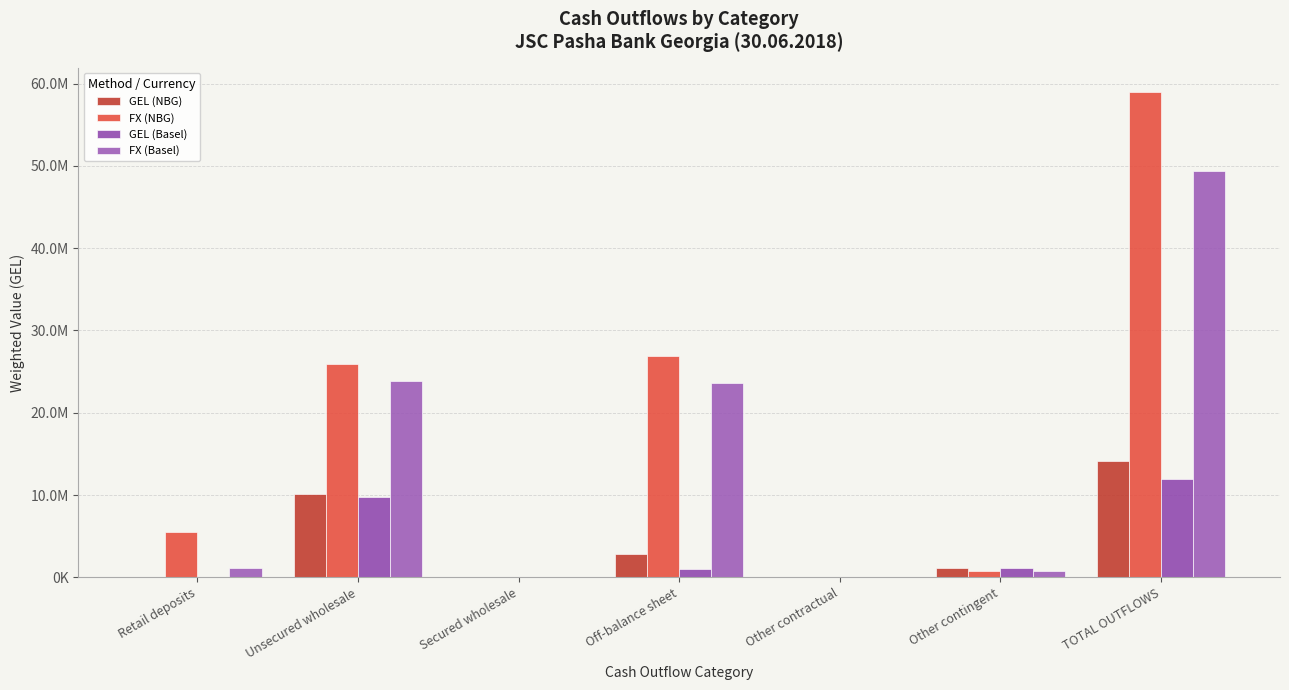

Reading left to right, list all the values displayed in this chart.

GEL (NBG): 89722.5	10091301.1	0.0	2782134.4	0.0	1152713.8	14115871.8
FX (NBG): 5473998.1	25889885.4	0.0	26905474.7	0.0	731462.4	59000820.5
GEL (Basel): 19884.4	9793603.7	0.0	994672.0	0.0	1152713.8	11960873.8
FX (Basel): 1152506.5	23855523.4	0.0	23603279.5	0.0	731462.4	49342771.7